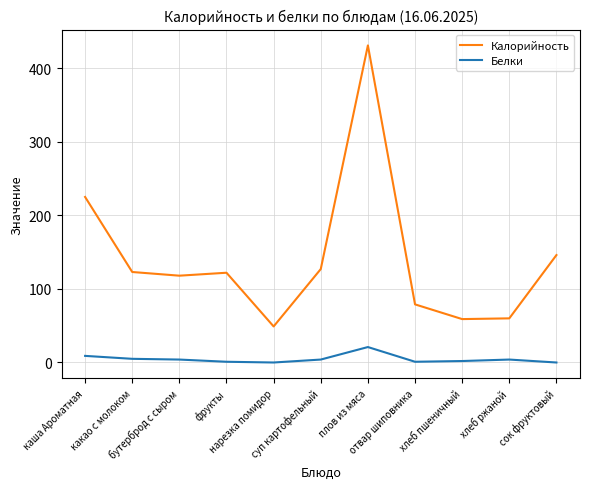

Which series has the largest range (max minus min)?

Калорийность